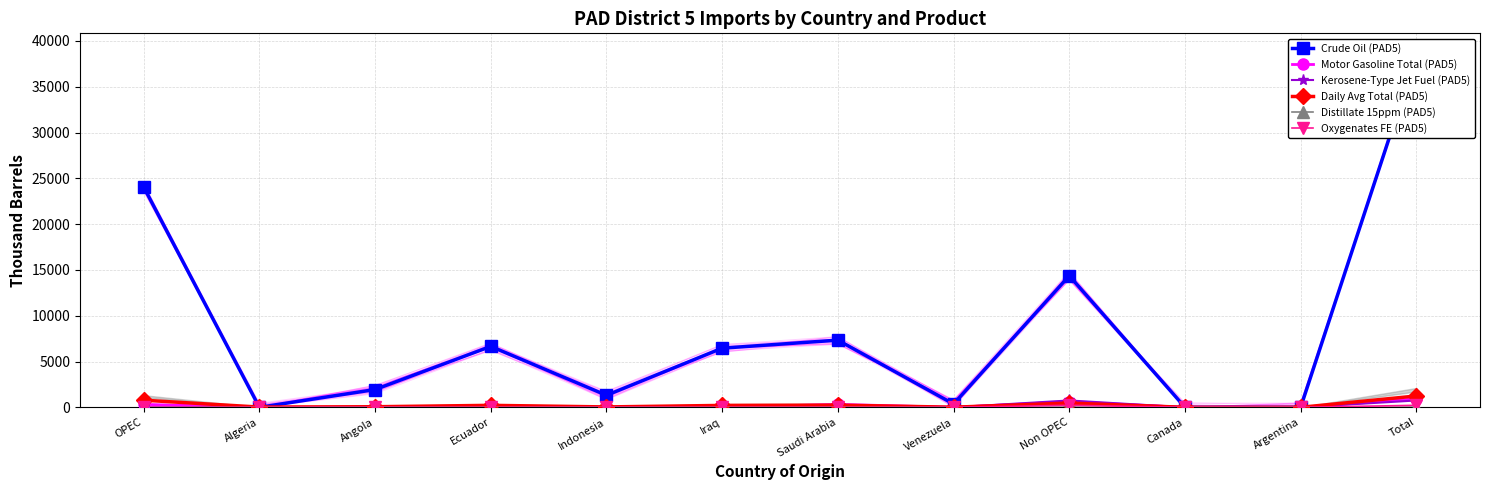

Is it true that Oxygenates FE (PAD5) equals 0 at Angola?

True